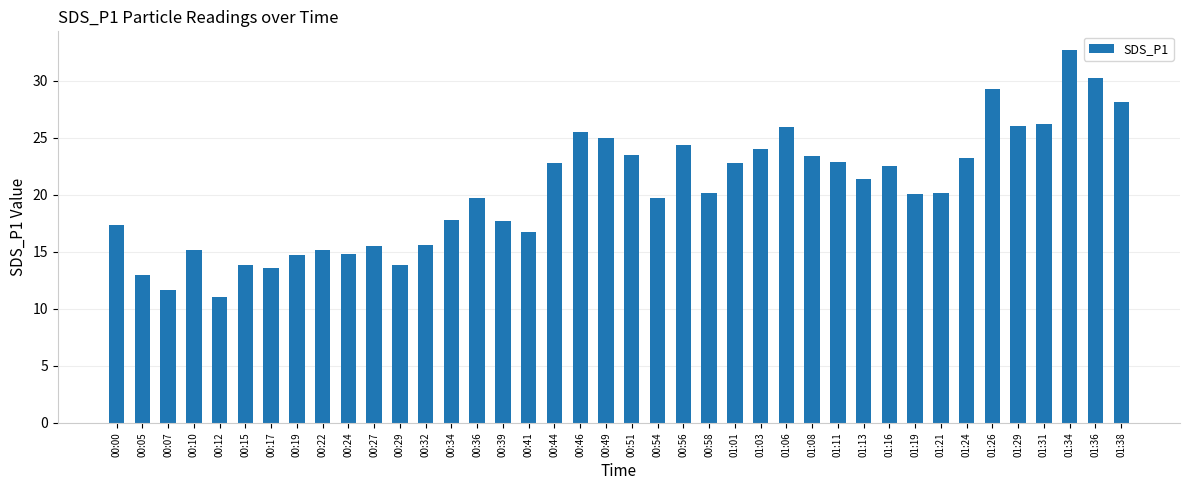

Approximately how many times larger is the value at 01:38 compared to 01:03?

1.2